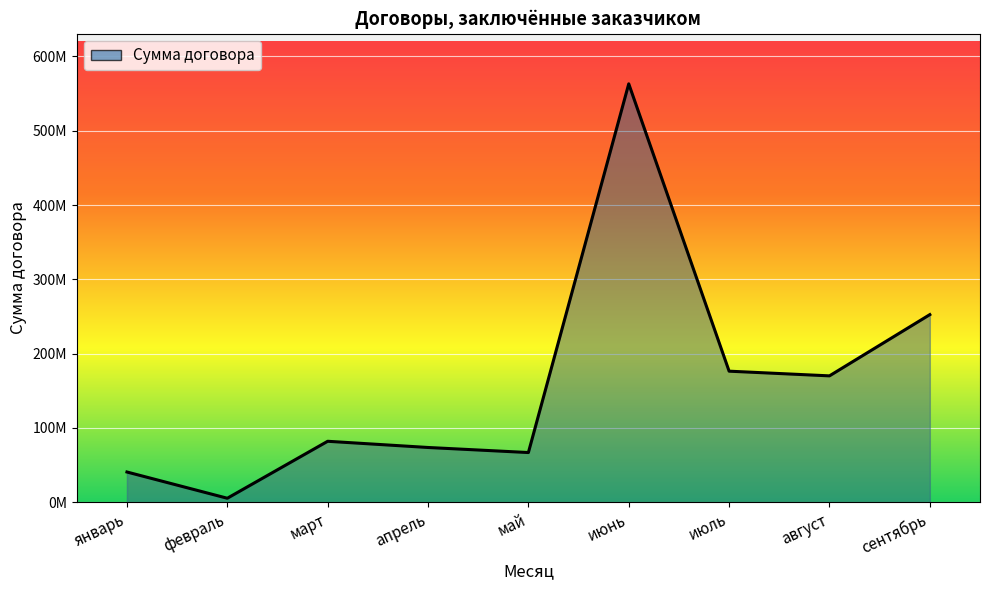

What is the label of the 1st point from the right?

сентябрь